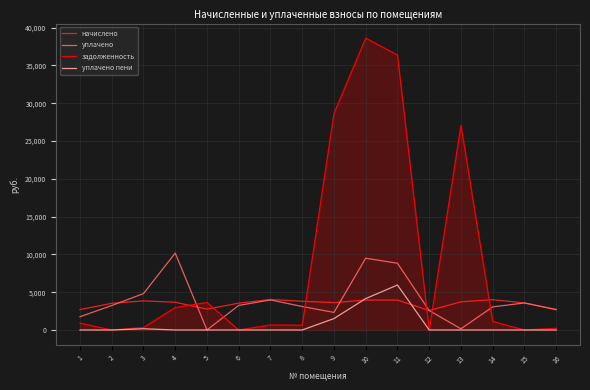

True or false: начислено and уплачено intersect in this chart.

True